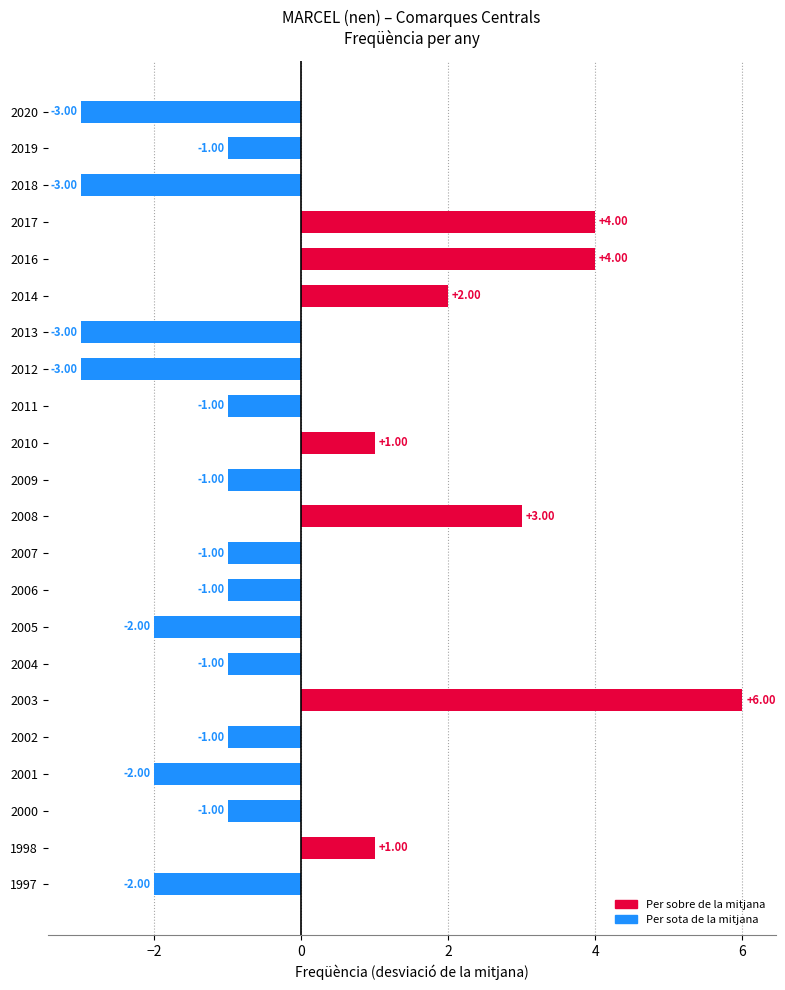

What is the change in value from 2019 to 2008?

+4